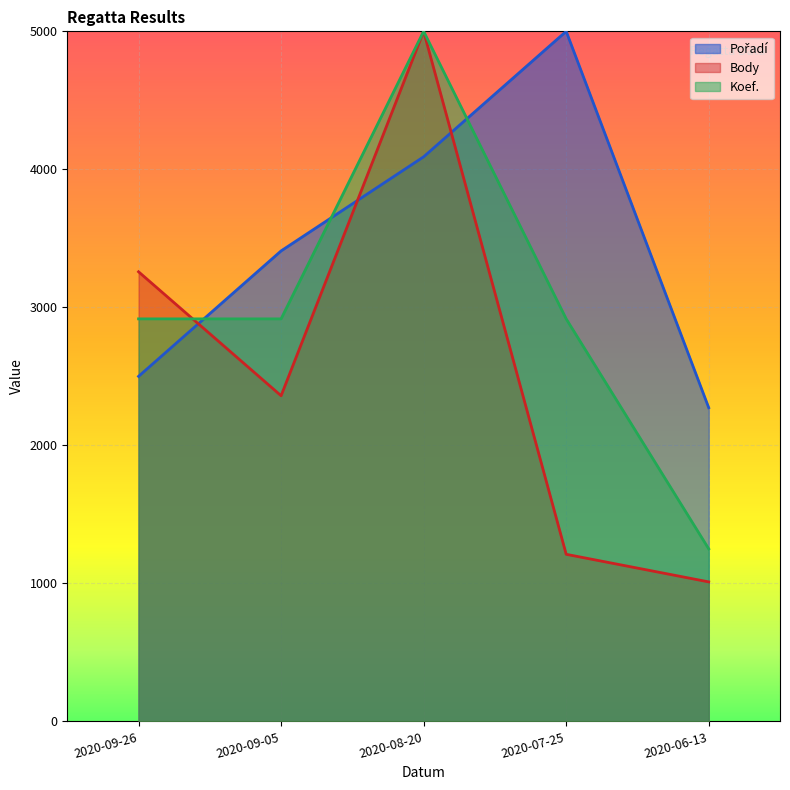

Where do Koef. and Pořadí first cross each other?

2020-09-26 and 2020-09-05